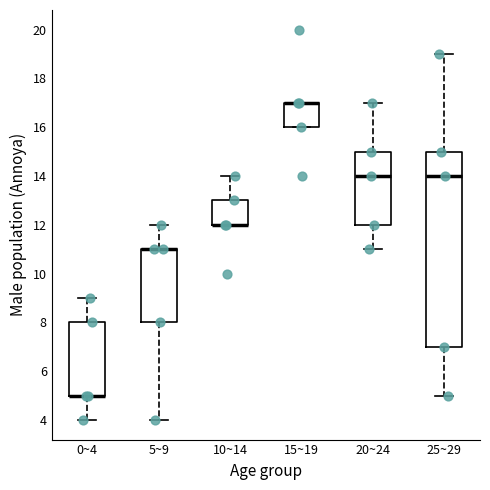

Which box is the tallest, from its lower edge to its upper edge?

25~29